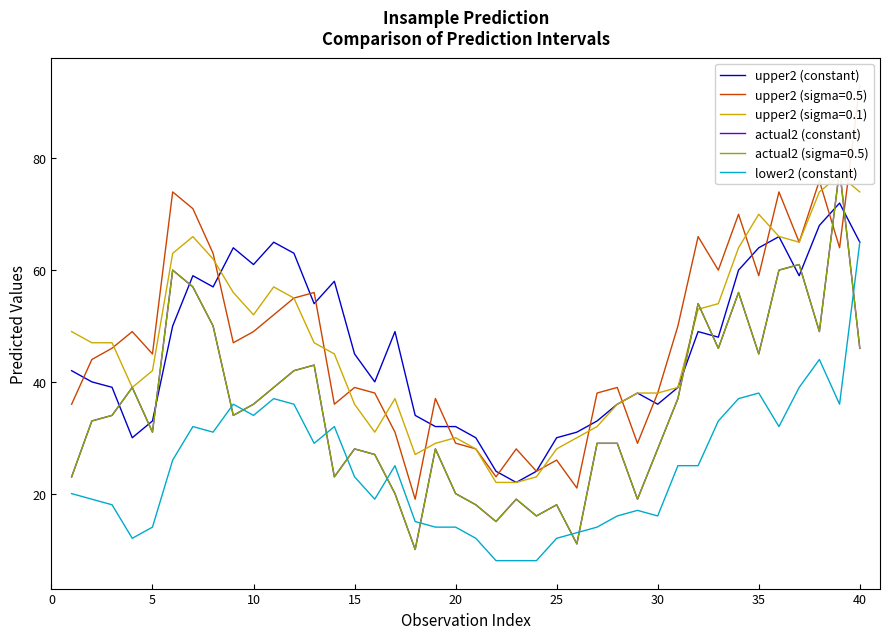

What is the difference between the second highest and minimum values in the actual2 (constant) series?

51.0